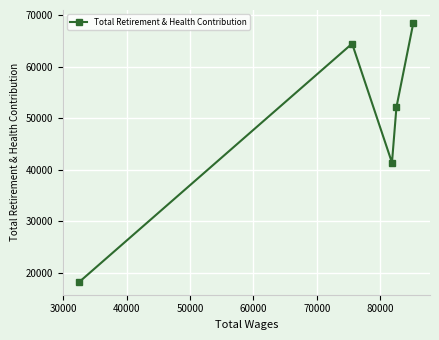

What is the average value?

48936